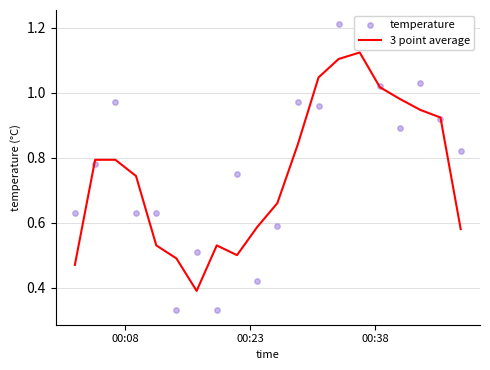

Which series contains the lowest Y value?

temperature